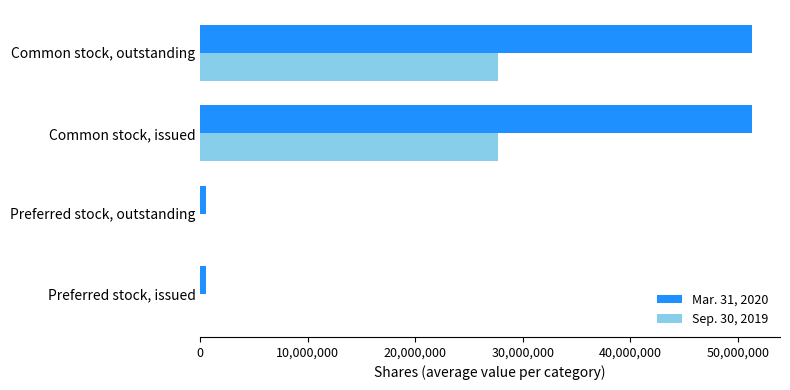

Which series has the widest spread of values?

Mar. 31, 2020